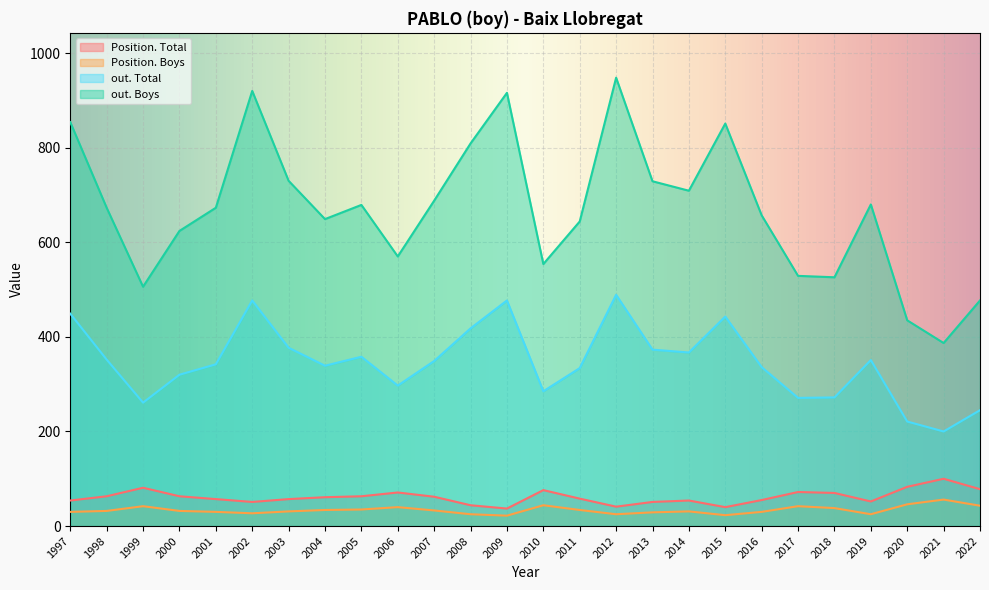

Rank the series by their maximum value, from lowest to highest.

Position. Boys, Position. Total, out. Total, out. Boys